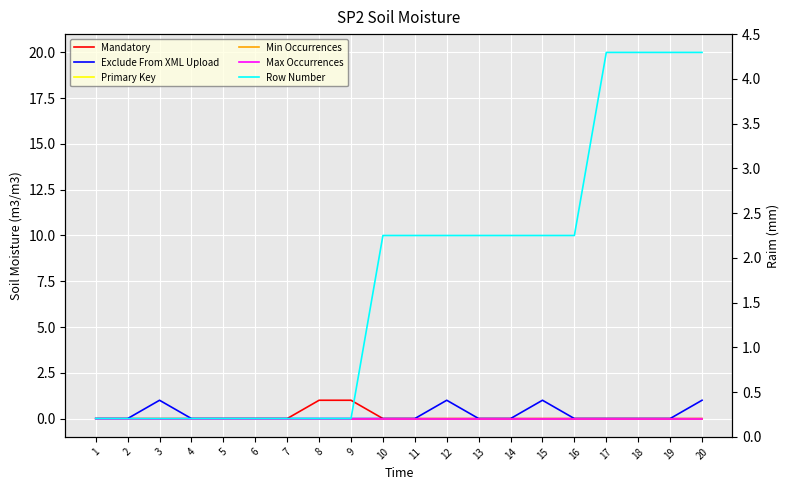

True or false: Exclude From XML Upload and Row Number intersect in this chart.

False